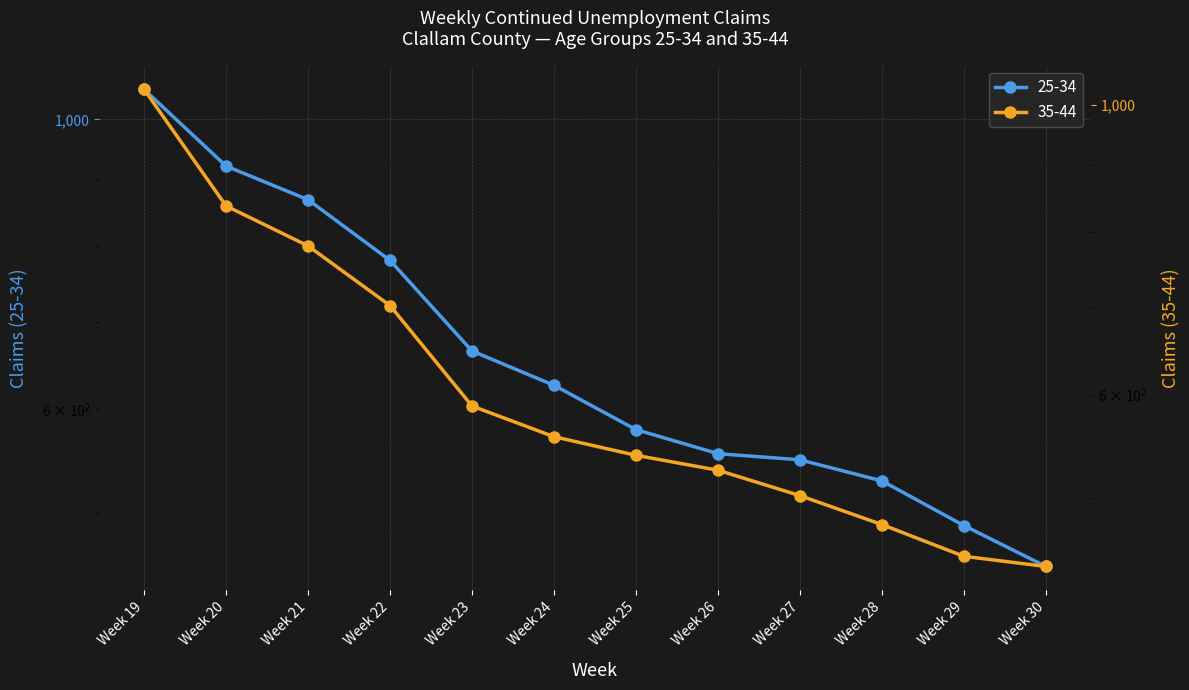

Does the chart display data point markers on the line(s)?

Yes